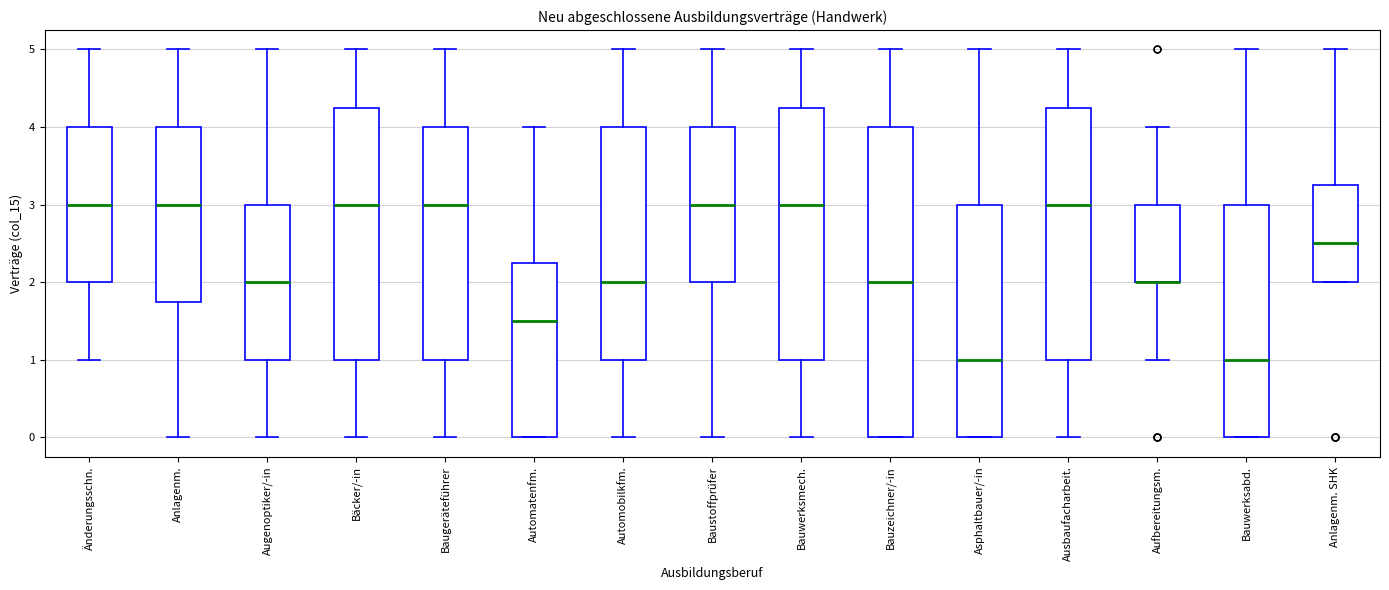

Comparing the boxes themselves (not the whiskers), which one is the tallest?

Bauzeichner/-in